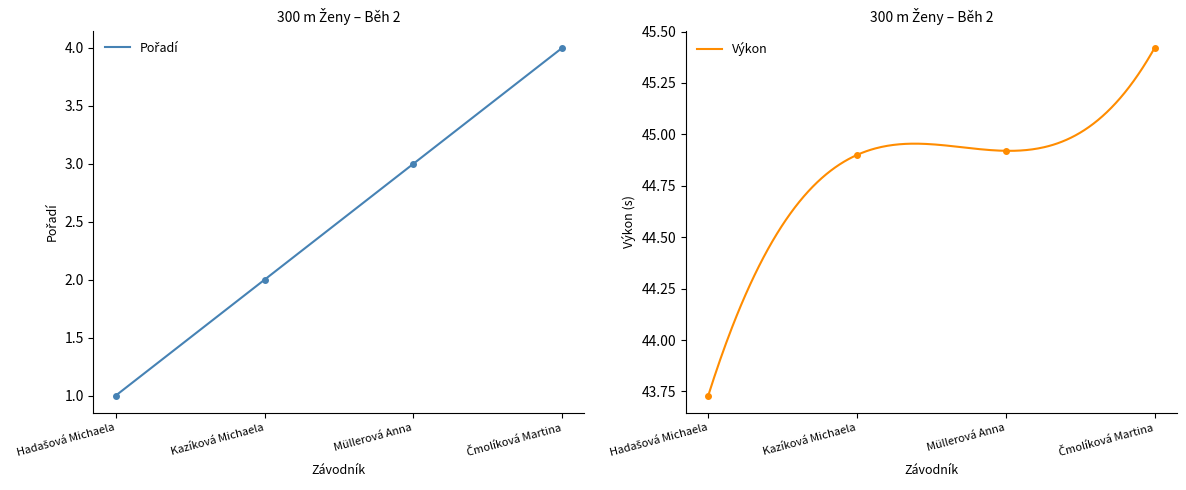

Which series has the largest total across all categories?

Výkon